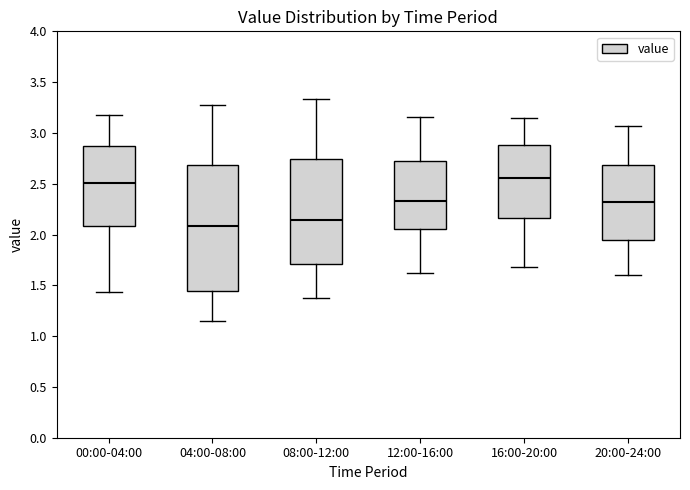

Reading left to right, transcribe this box plot: for each box, give where its median line is, the range the box spans, and where its two whiskers end, as read against the y-axis. The values are not printed on the chart, so give them approximately, as read against the axis.

00:00-04:00: median 2.50, box 2.10 to 2.85, whiskers 1.45 to 3.20
04:00-08:00: median 2.10, box 1.45 to 2.70, whiskers 1.15 to 3.25
08:00-12:00: median 2.15, box 1.70 to 2.75, whiskers 1.40 to 3.35
12:00-16:00: median 2.35, box 2.05 to 2.75, whiskers 1.60 to 3.15
16:00-20:00: median 2.55, box 2.15 to 2.90, whiskers 1.70 to 3.15
20:00-24:00: median 2.35, box 1.95 to 2.70, whiskers 1.60 to 3.05